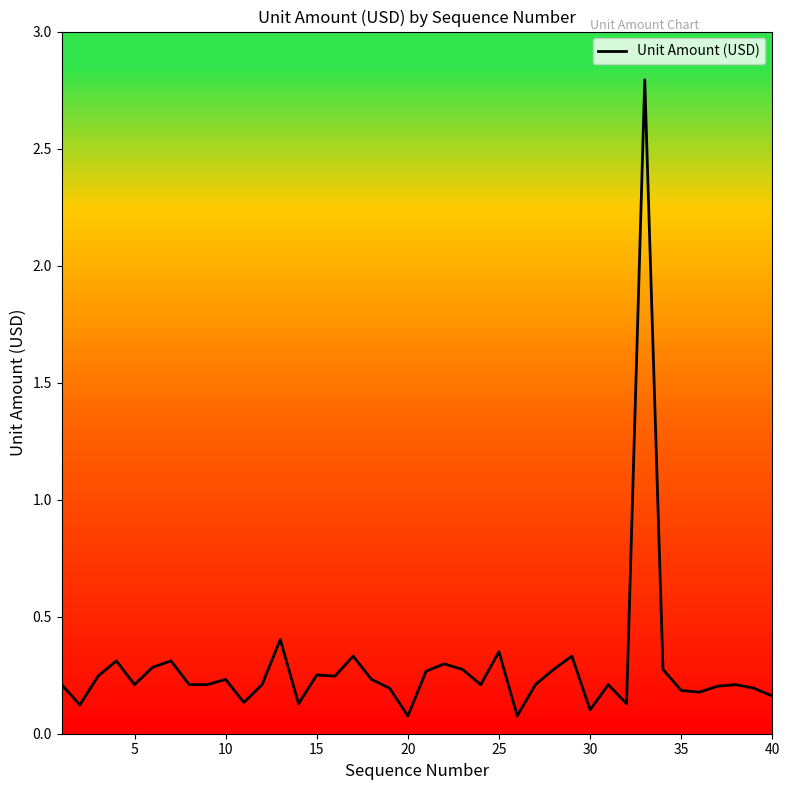

What is the maximum value shown in the chart?

2.8